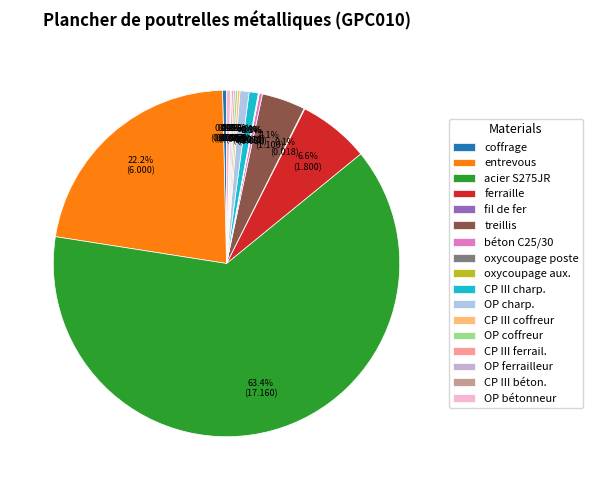

To the nearest percent, what is the difference between the largest and smallest slice percentages?

63%